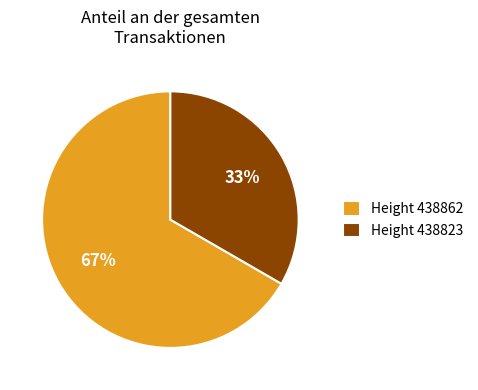

What is the largest slice in the pie chart?

Height 438862